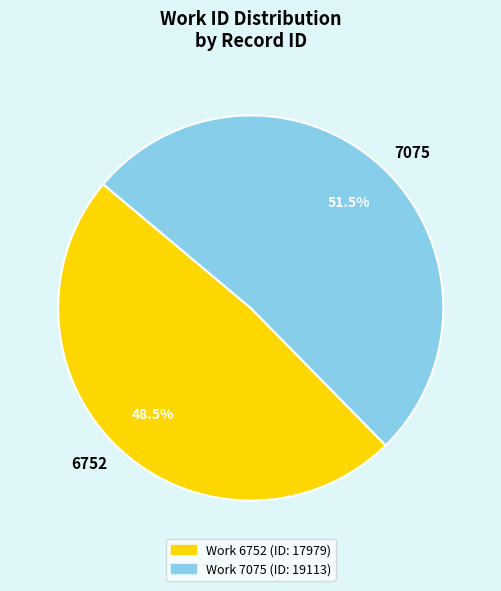

To the nearest percent, what is the combined percentage of 7075 and 6752?

100%